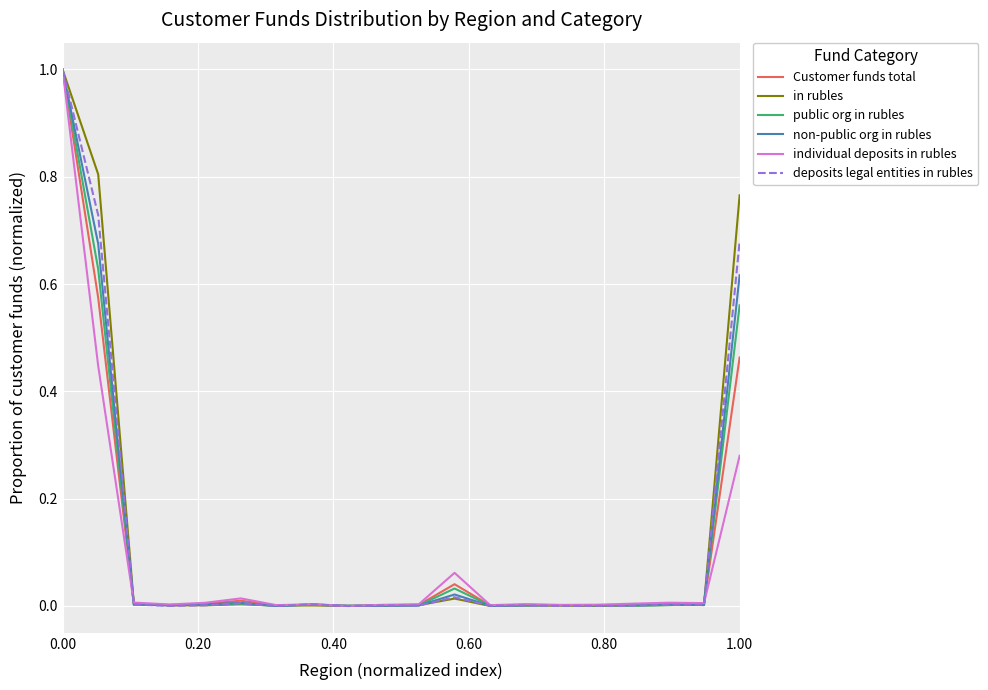

What is the maximum value shown in the chart?

1.0